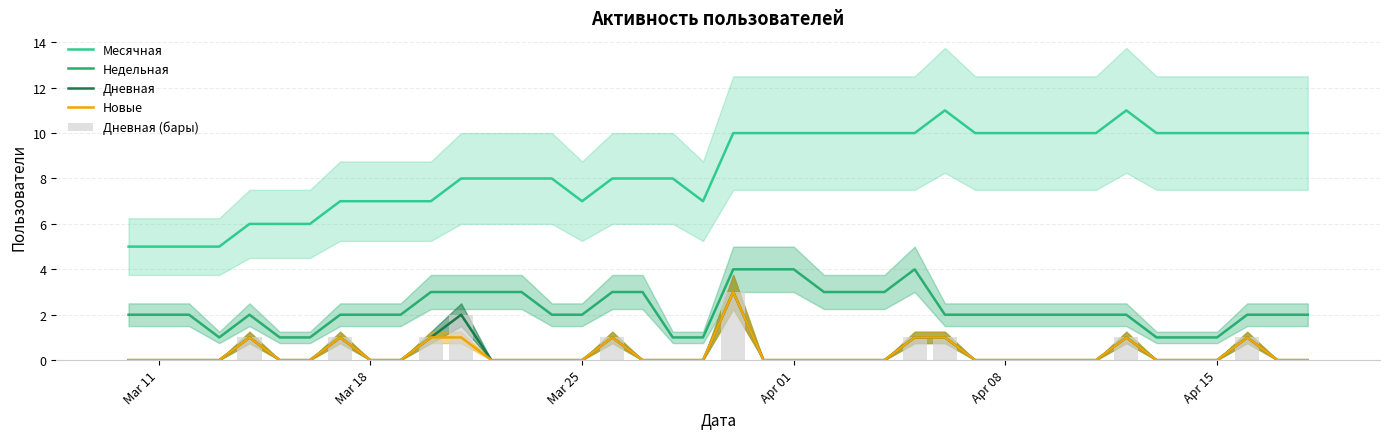

Are the bars grouped side by side (vs. stacked)?

Yes